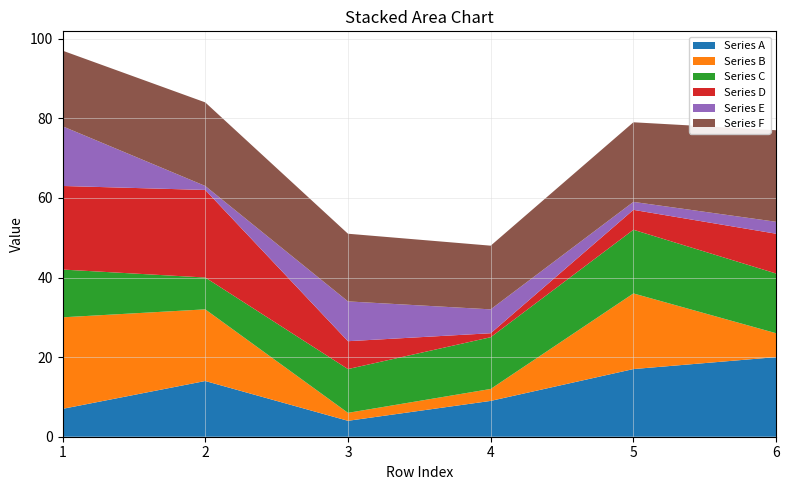

Reading left to right, extract all data points from this chart.

Series A: 7	14	4	9	17	20
Series B: 23	18	2	3	19	6
Series C: 12	8	11	13	16	15
Series D: 21	22	7	1	5	10
Series E: 15	1	10	6	2	3
Series F: 19	21	17	16	20	23